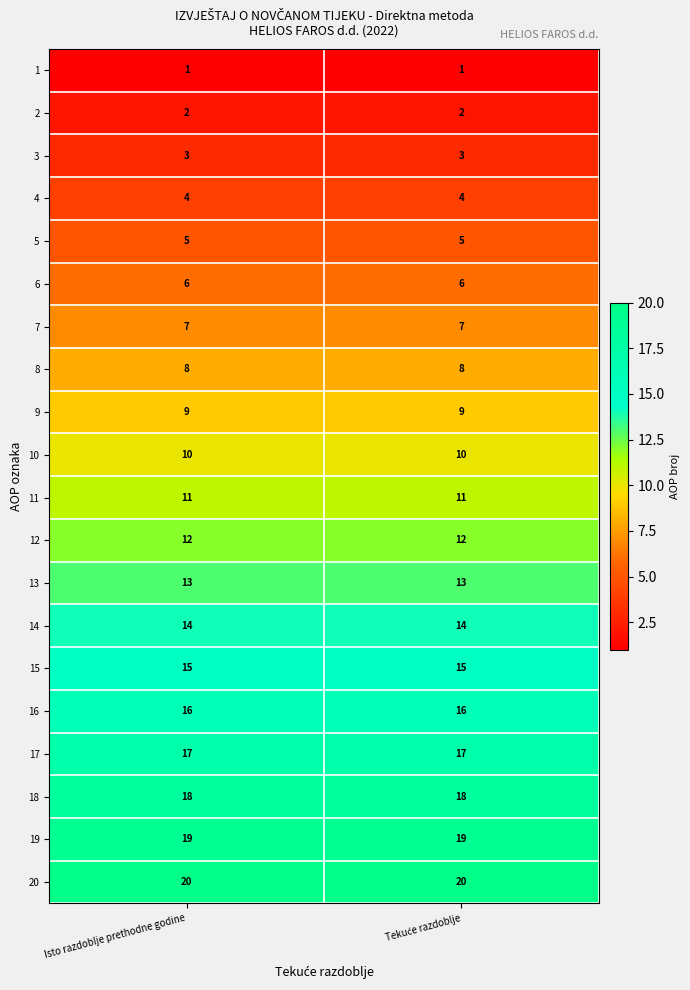

What is the spread (max minus min) of values at Isto razdoblje prethodne godine?

19